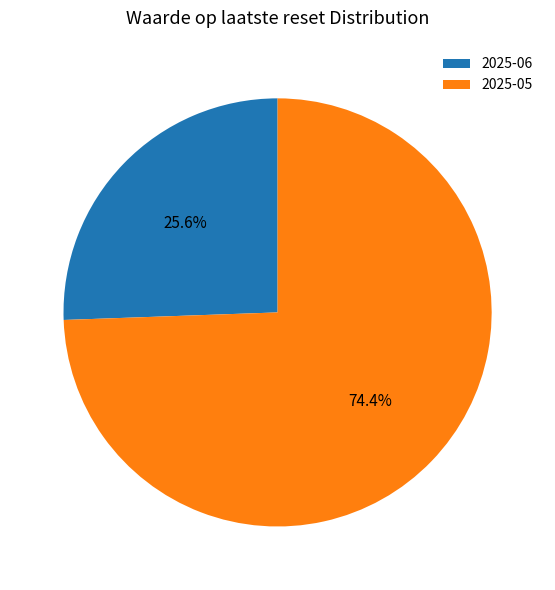

Which slice is the largest?

2025-05